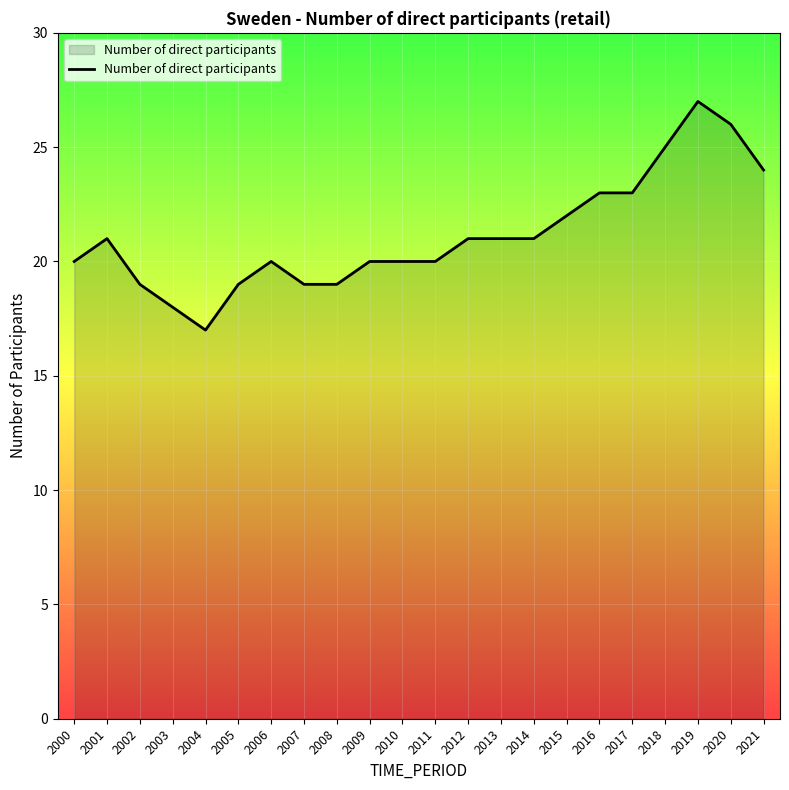

How many lines are shown in the chart?

1